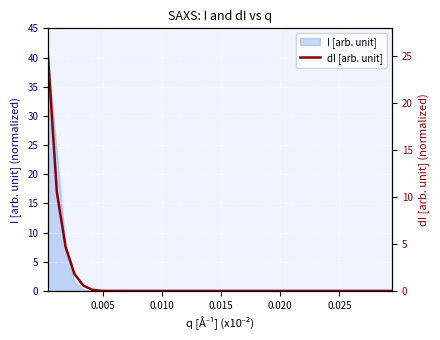

Reading left to right, transcribe all the data shown in this chart.

25.0	10.5	4.7	1.8	0.6	0.1	0.0	0.0	0.0	0.0	0.0	0.0	0.0	0.0	0.0	0.0	0.0	0.0	0.0	0.0	0.0	0.0	0.0	0.0	0.0	0.0	0.0	0.0	0.0	0.0	0.0	0.0	0.0	0.0	0.0	0.0	0.0	0.0	0.0	0.0